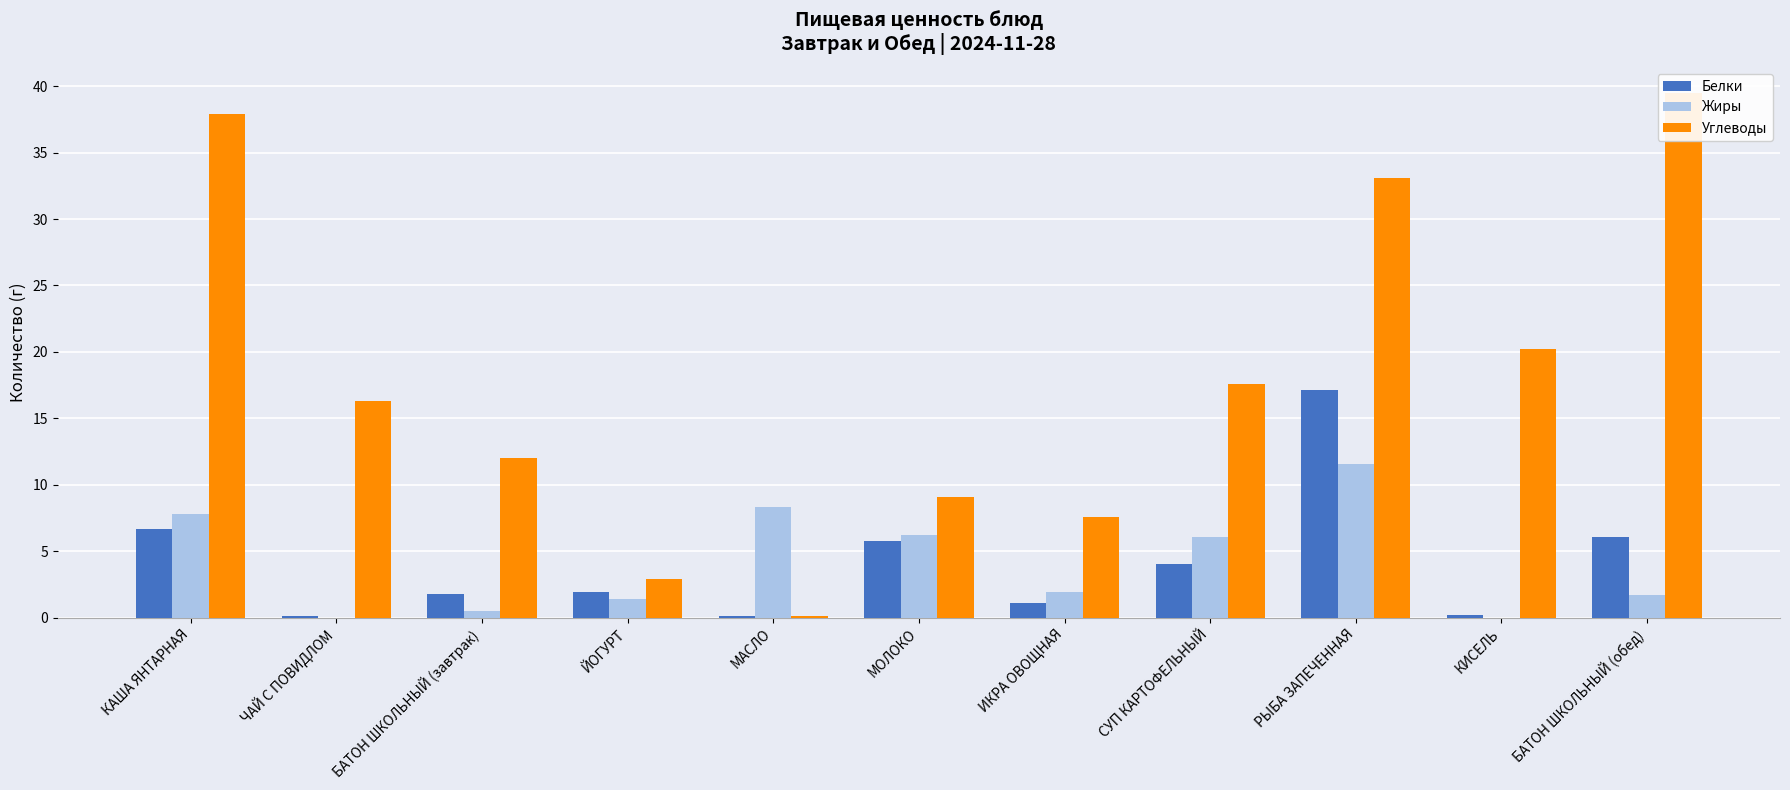

How many bars are there in each group?

3